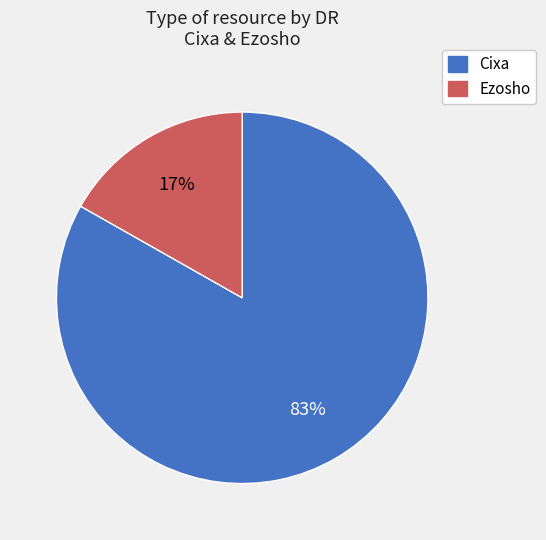

To the nearest percent, what is the combined percentage of Cixa and Ezosho?

100%